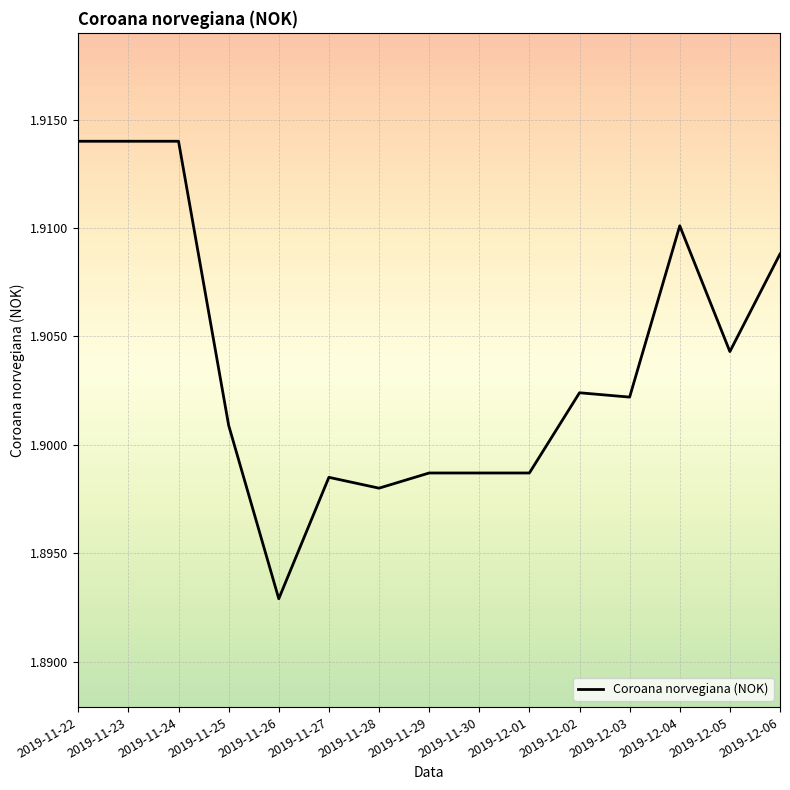

Between 2019-11-27 and 2019-11-26, which is larger?

2019-11-27